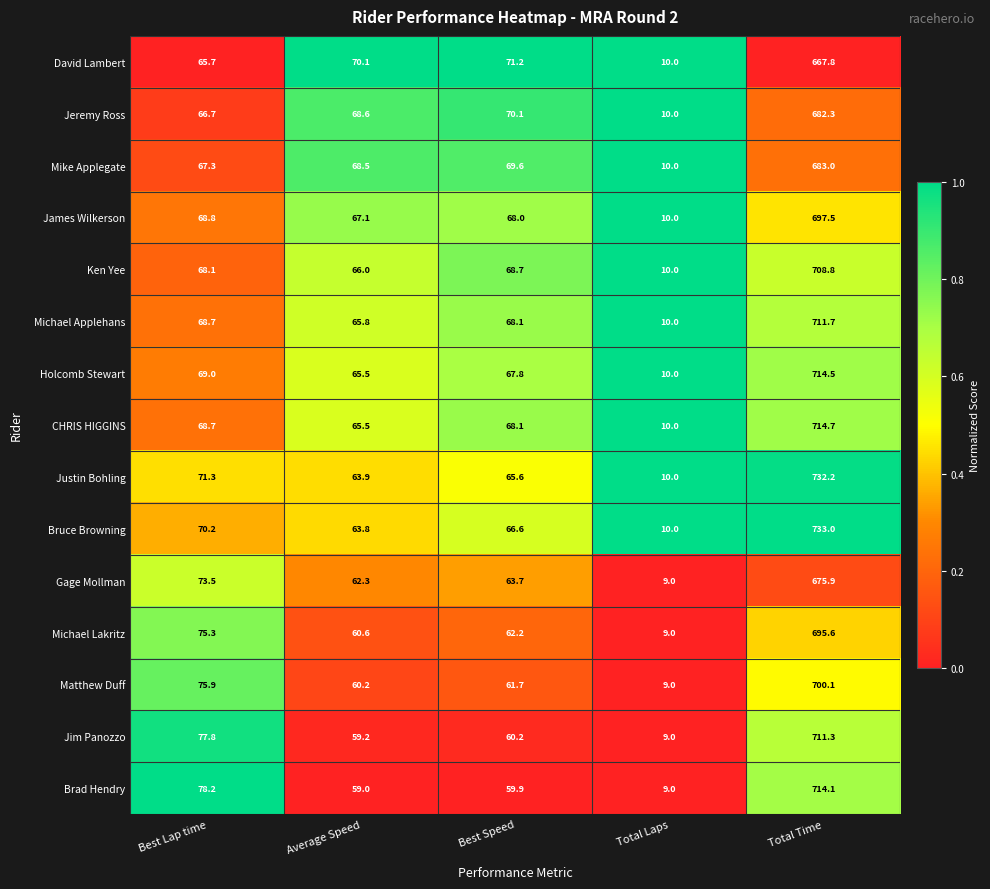

Which series has the largest total across all categories?

Bruce Browning